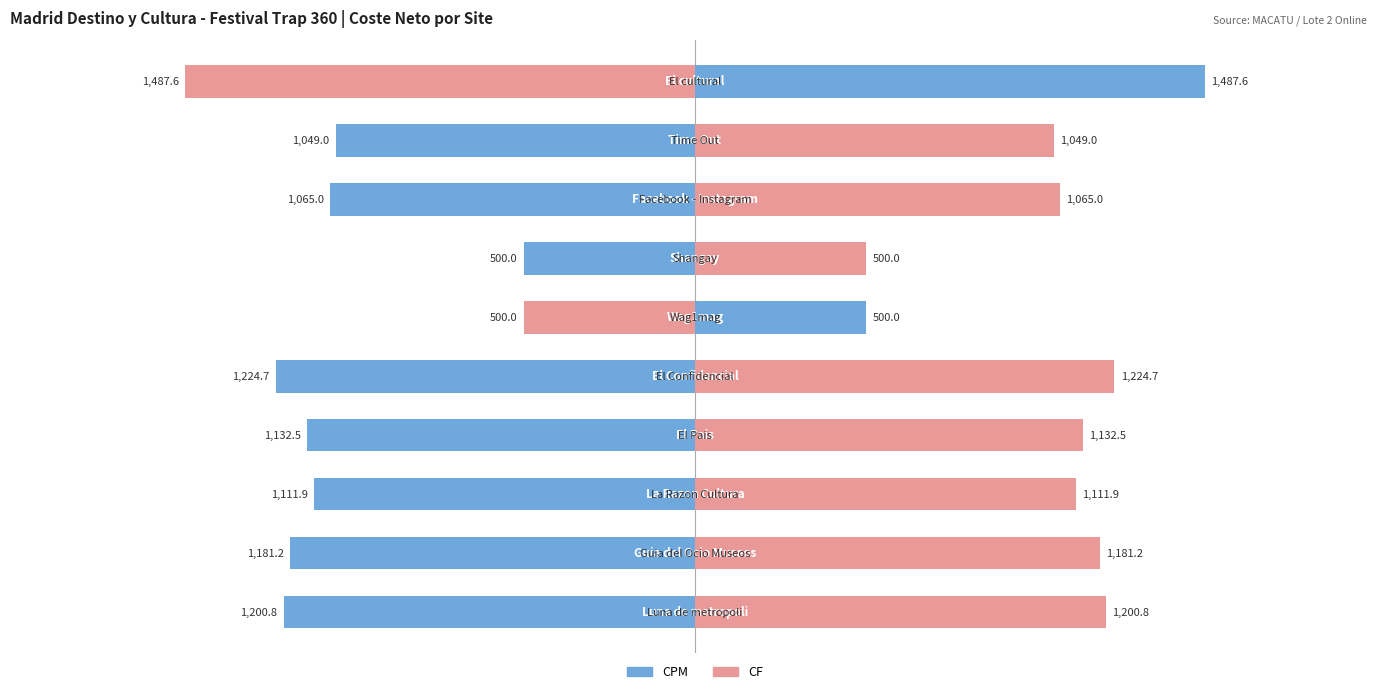

Reading left to right, list all the values displayed in this chart.

Coste Neto (Site): -1200.8	-1181.2	-1111.9	-1132.5	-1224.7	-500.0	-500.0	-1065.0	-1049.0	-1487.6
Coste Neto (Tipo): 1200.8	1181.2	1111.9	1132.5	1224.7	500.0	500.0	1065.0	1049.0	1487.6